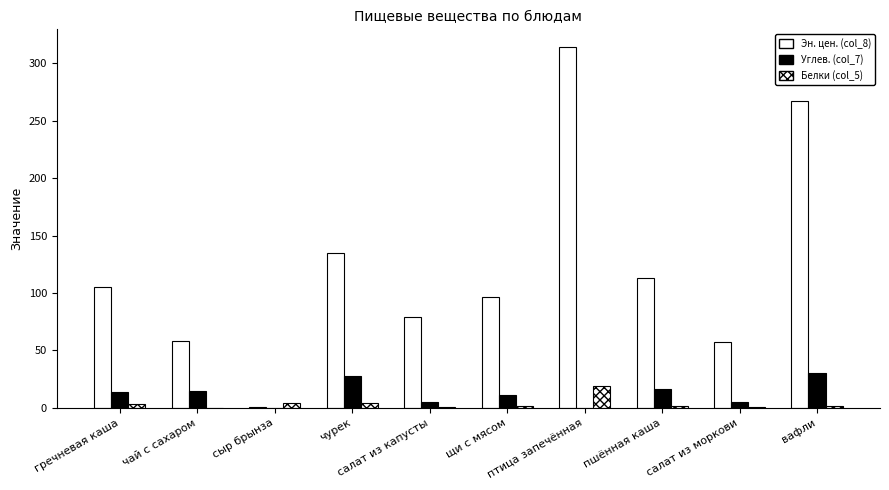

How many data points does each series have?

10